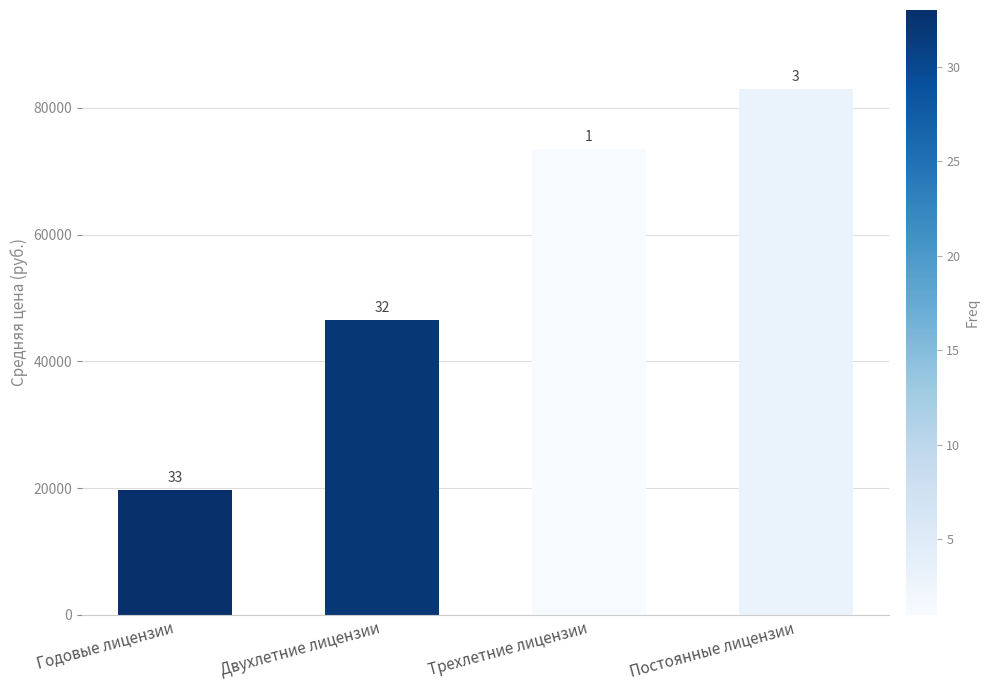

How many bars are there in total?

4